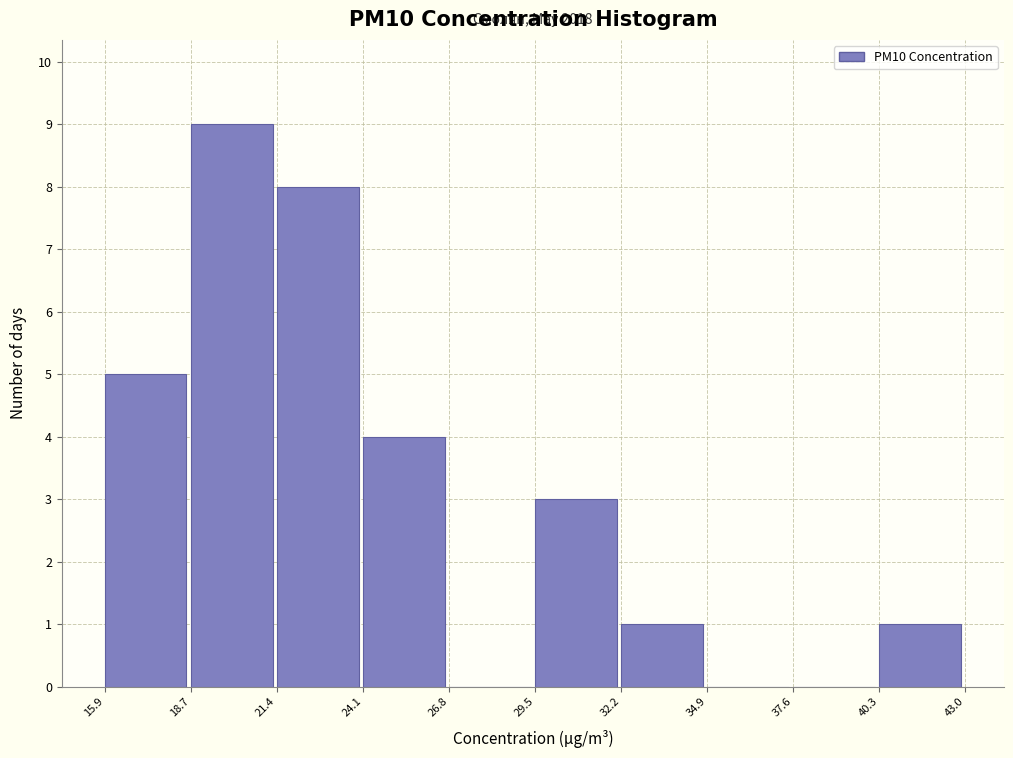

Which range on the x-axis has the tallest bar?

18.7 to 21.4